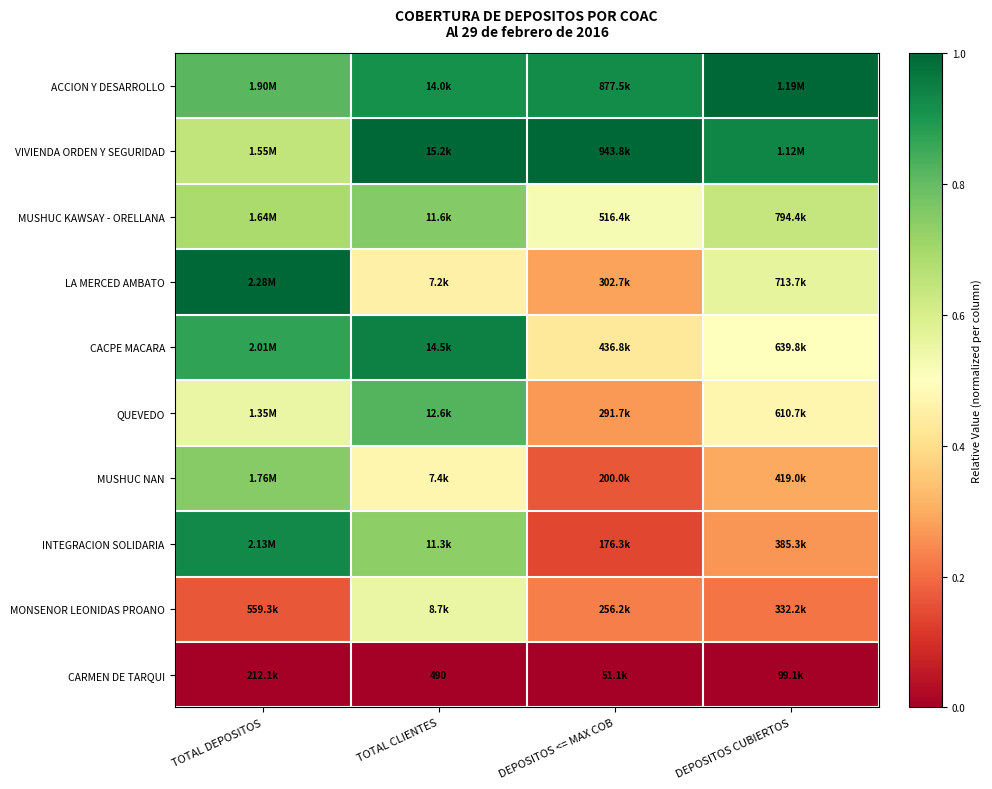

The value of QUEVEDO at TOTAL DEPOSITOS is 0.8. True or false?

False